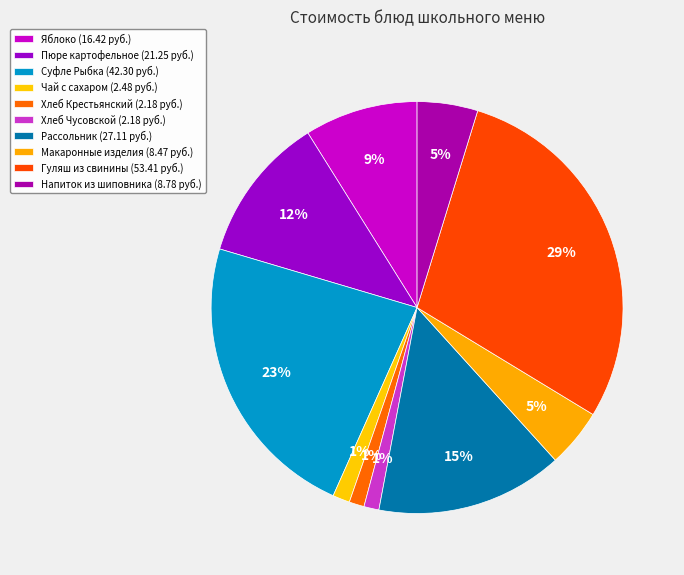

How many segments does this pie chart have?

10